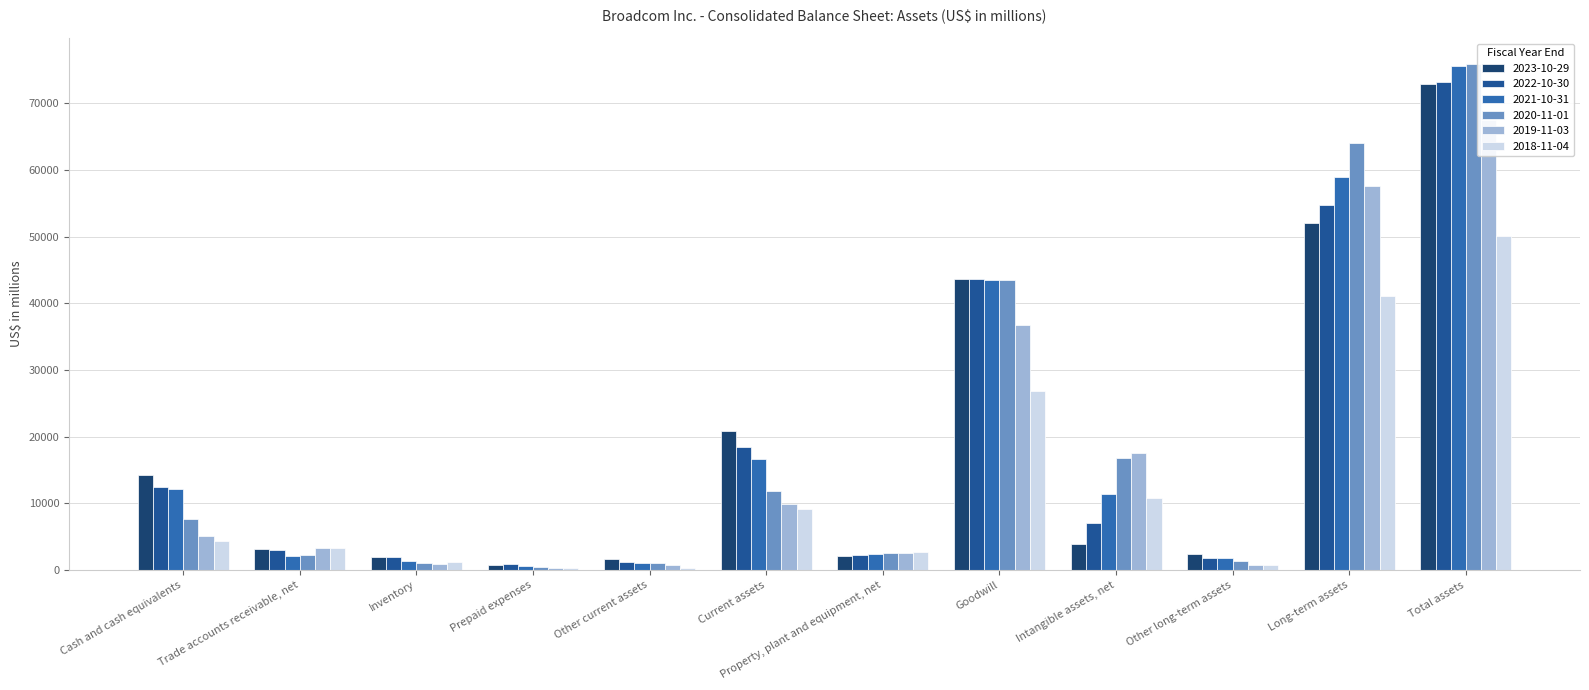

Reading right to left, list all the values displayed in this chart.

2023-10-29: Total assets=72861	Long-term assets=52014	Other long-term assets=2340	Intangible assets, net=3867	Goodwill=43653	Property, plant and equipment, net=2154	Current assets=20847	Other current assets=1606	Prepaid expenses=743	Inventory=1898	Trade accounts receivable, net=3154	Cash and cash equivalents=14189
2022-10-30: Total assets=73249	Long-term assets=54745	Other long-term assets=1797	Intangible assets, net=7111	Goodwill=43614	Property, plant and equipment, net=2223	Current assets=18504	Other current assets=1205	Prepaid expenses=864	Inventory=1925	Trade accounts receivable, net=2958	Cash and cash equivalents=12416
2021-10-31: Total assets=75570	Long-term assets=58984	Other long-term assets=1812	Intangible assets, net=11374	Goodwill=43450	Property, plant and equipment, net=2348	Current assets=16586	Other current assets=1055	Prepaid expenses=539	Inventory=1297	Trade accounts receivable, net=2071	Cash and cash equivalents=12163
2020-11-01: Total assets=75933	Long-term assets=64038	Other long-term assets=1300	Intangible assets, net=16782	Goodwill=43447	Property, plant and equipment, net=2509	Current assets=11895	Other current assets=977	Prepaid expenses=387	Inventory=1003	Trade accounts receivable, net=2297	Cash and cash equivalents=7618
2019-11-03: Total assets=67493	Long-term assets=57576	Other long-term assets=743	Intangible assets, net=17554	Goodwill=36714	Property, plant and equipment, net=2565	Current assets=9917	Other current assets=729	Prepaid expenses=302	Inventory=874	Trade accounts receivable, net=3259	Cash and cash equivalents=5055
2018-11-04: Total assets=50124	Long-term assets=41017	Other long-term assets=707	Intangible assets, net=10762	Goodwill=26913	Property, plant and equipment, net=2635	Current assets=9107	Other current assets=366	Prepaid expenses=243	Inventory=1124	Trade accounts receivable, net=3325	Cash and cash equivalents=4292